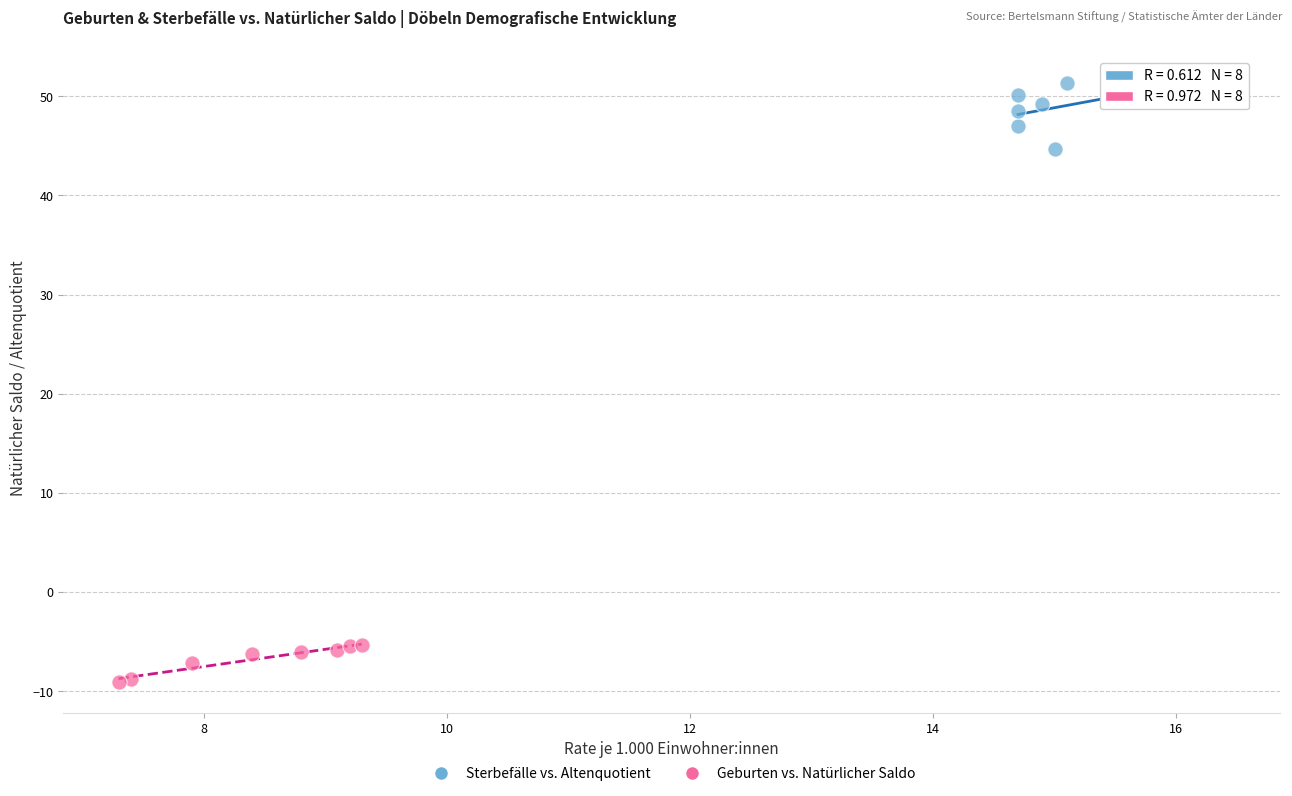

Which series contains the highest Y value?

Sterbefälle vs. Altenquotient